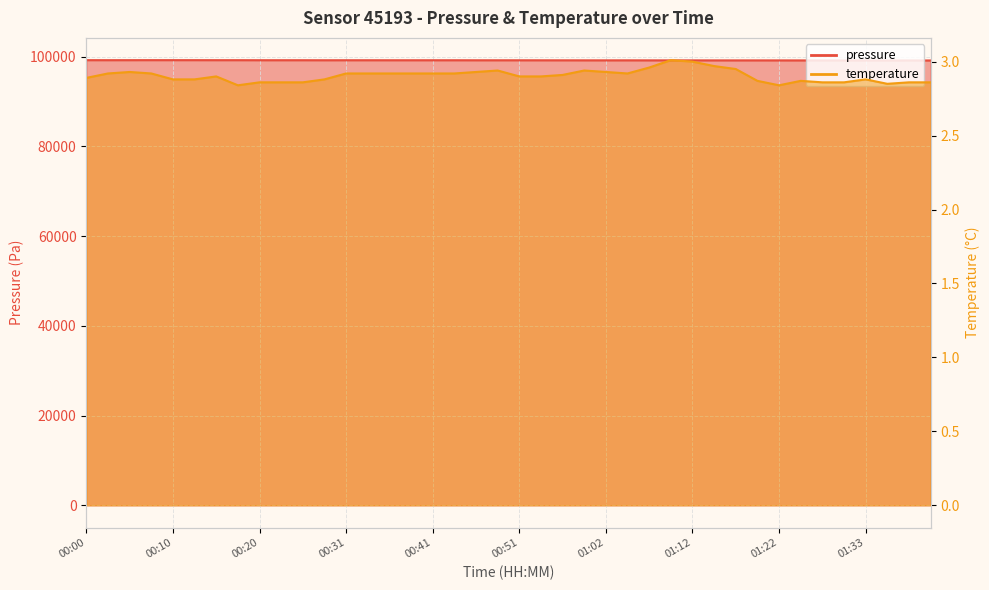

Read the pressure value at 00:28.

99191.4